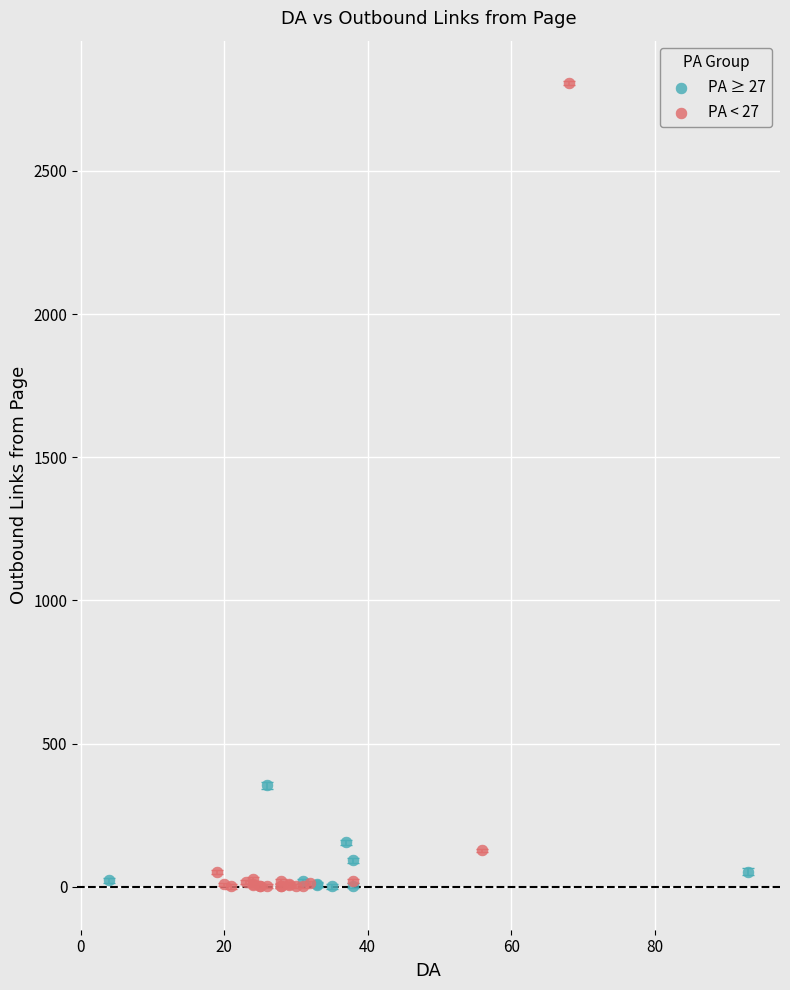

Which series contains the highest Y value?

PA < 27